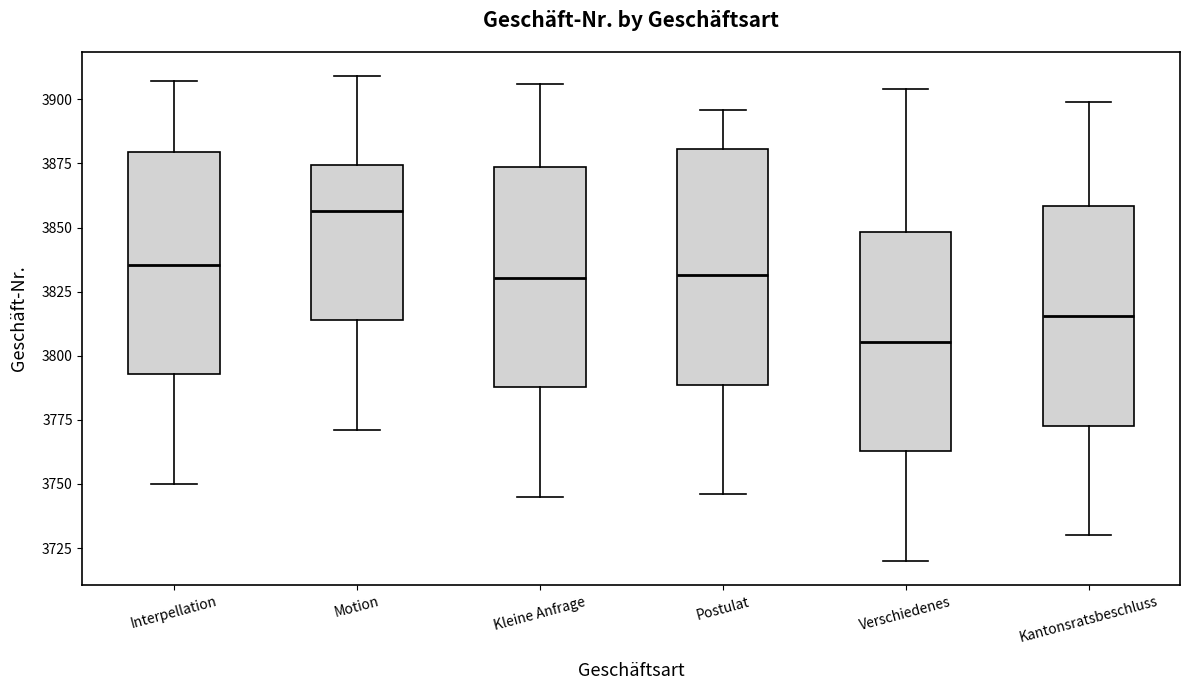

Where does the lower whisker of the box for Kantonsratsbeschluss end on the y-axis? The values are not printed on the chart, so give them approximately, as read against the axis.

3730